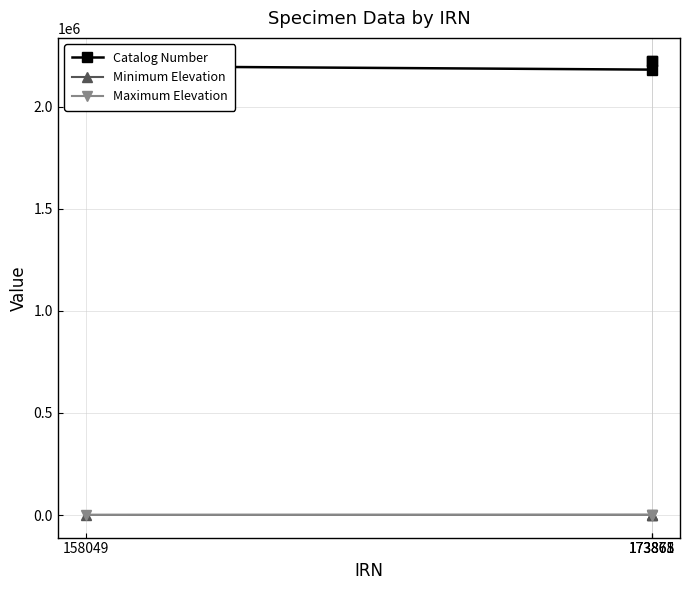

Reading left to right, list all the values displayed in this chart.

Catalog Number: 158049=2199380	173871=2182094	173865=2226299	173868=2226207
Minimum Elevation: 158049=750	173871=1150	173865=960	173868=1180
Maximum Elevation: 158049=800	173871=1320	173865=1050	173868=1200